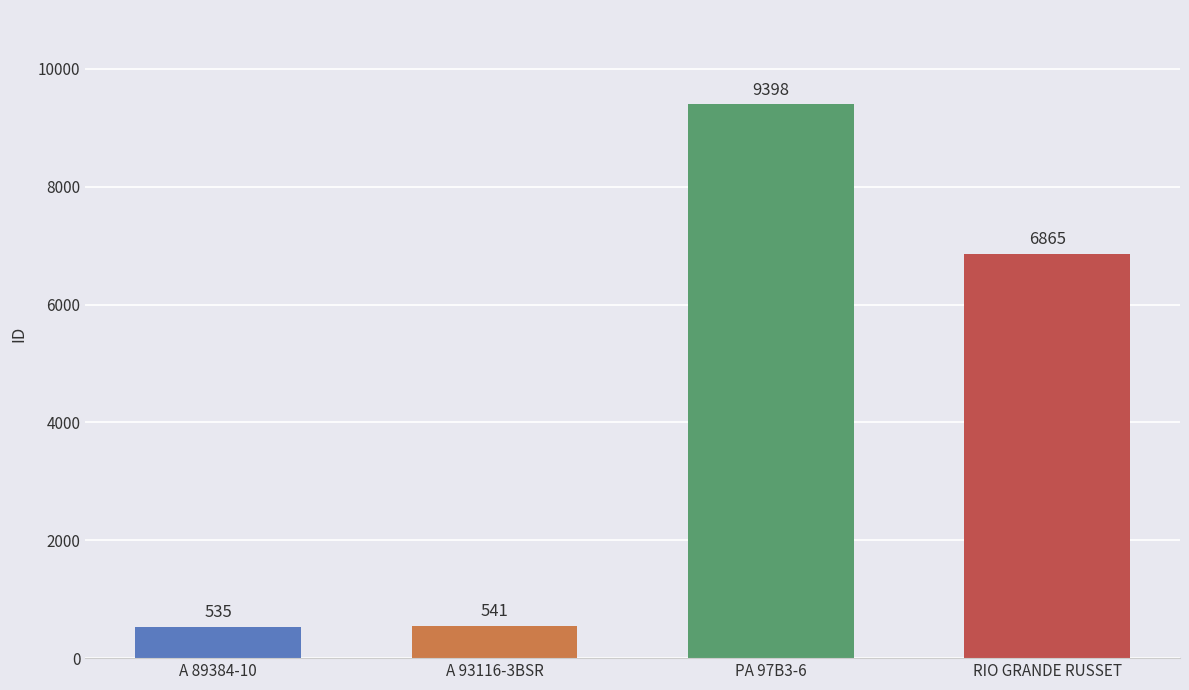

List the labels in order of value, smallest first.

A 89384-10, A 93116-3BSR, RIO GRANDE RUSSET, PA 97B3-6